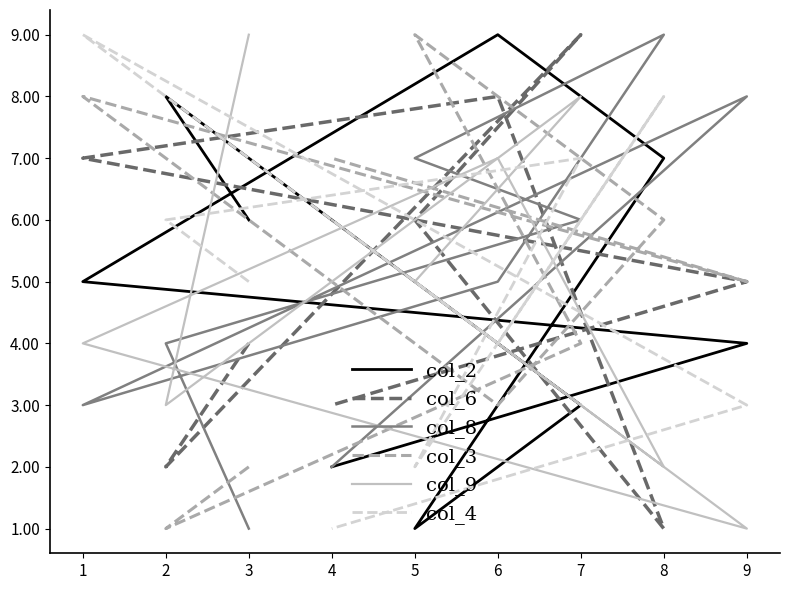

In col_4, how many points are higher than both neighbors (excluding endpoints)?

3